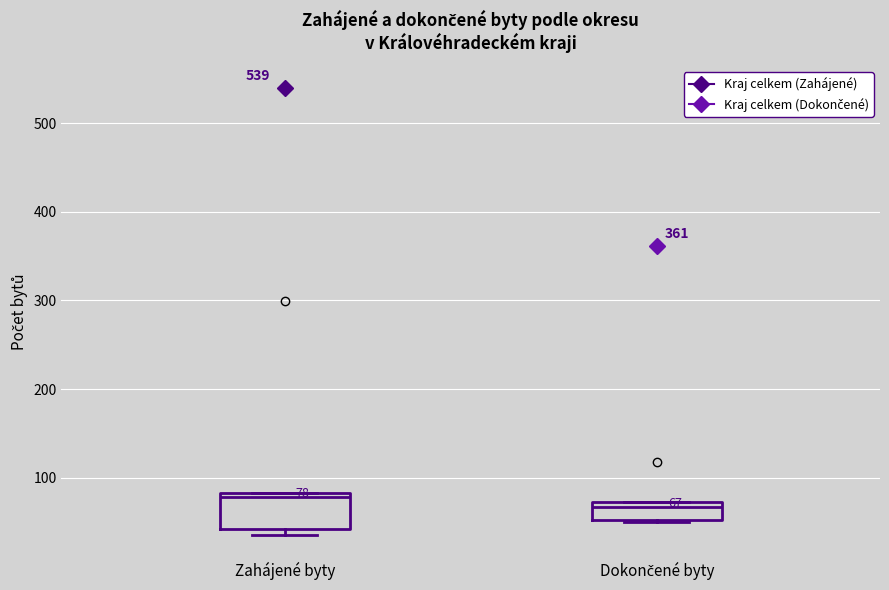

Which box is the tallest, from its lower edge to its upper edge?

Zahájené byty